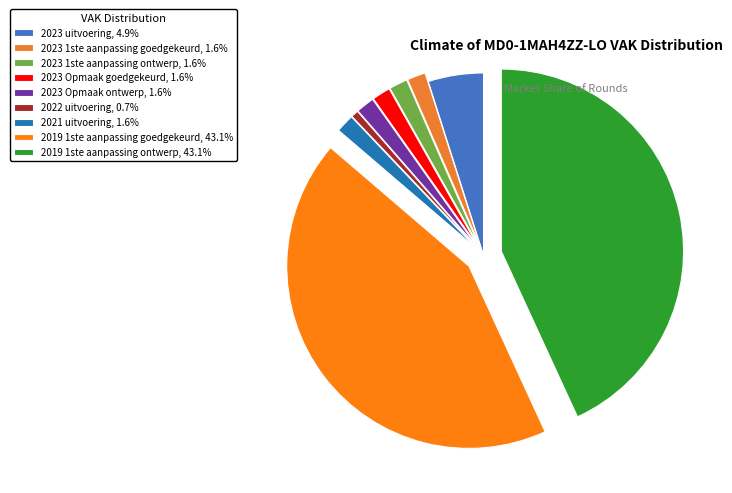

Rank the categories by value from lowest to highest.

2022 uitvoering, 2023 1ste aanpassing goedgekeurd, 2023 1ste aanpassing ontwerp, 2023 Opmaak goedgekeurd, 2023 Opmaak ontwerp, 2021 uitvoering, 2023 uitvoering, 2019 1ste aanpassing goedgekeurd, 2019 1ste aanpassing ontwerp